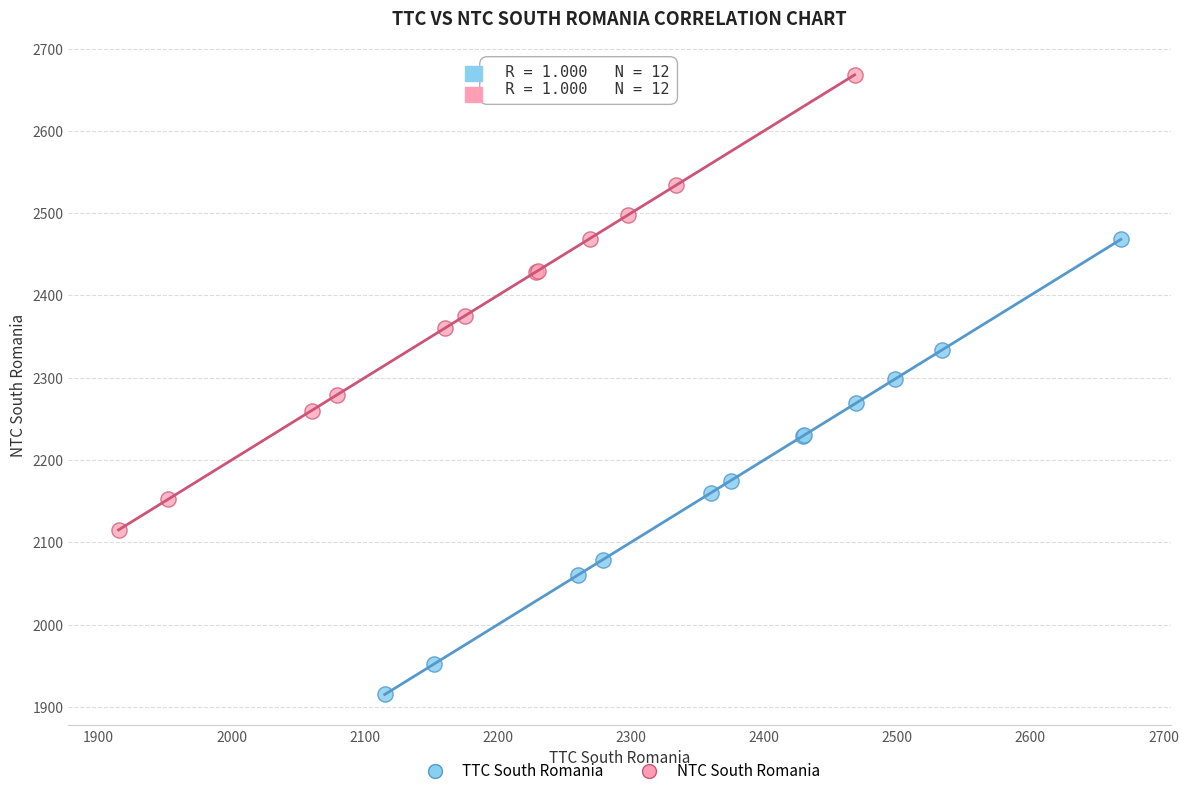

Which series contains the lowest Y value?

TTC South Romania